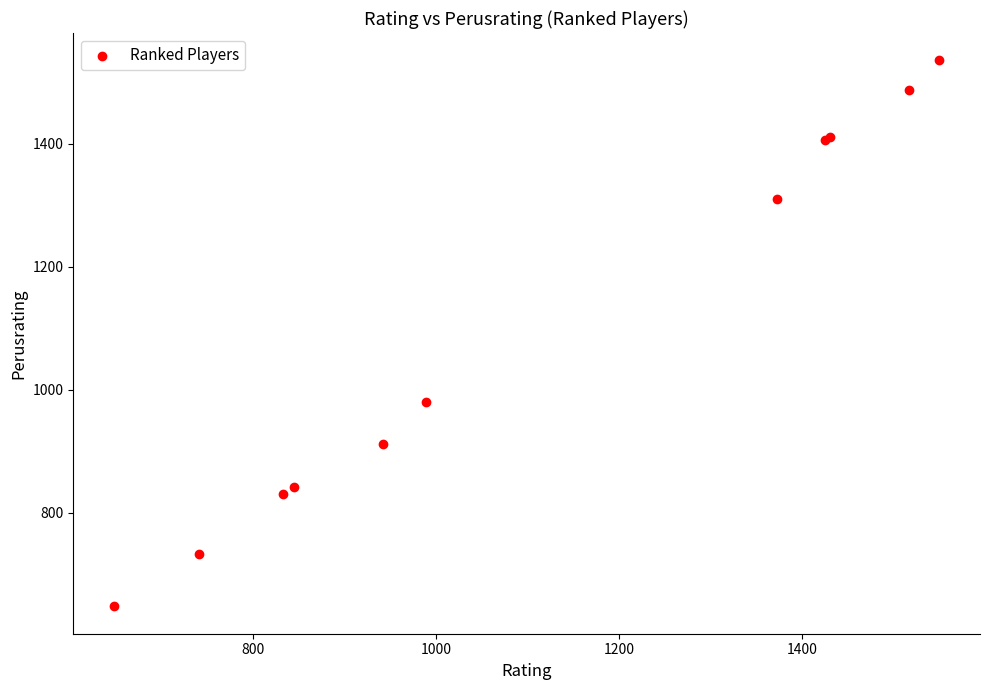

What Y value in the scatter plot is closest to 1092?

980